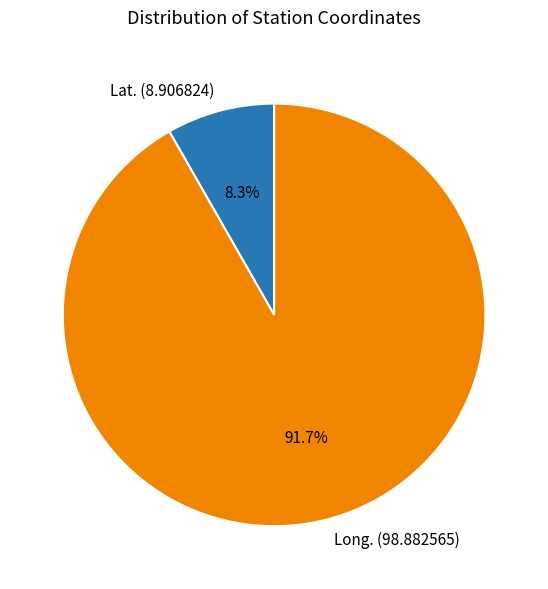

Count the number of slices in the pie.

2